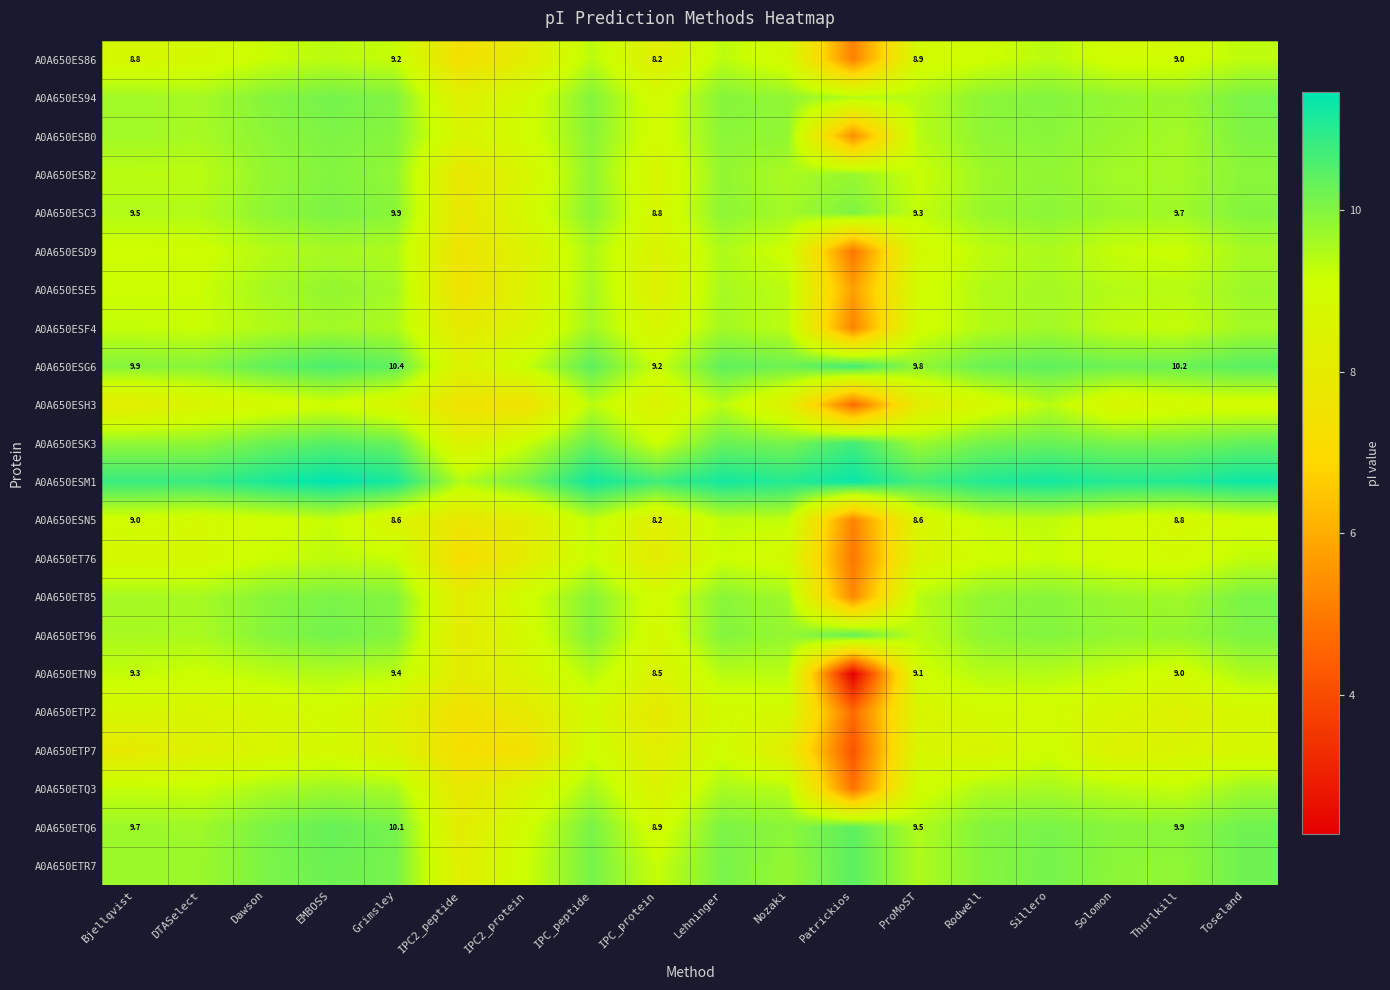

Which series has the largest total across all categories?

A0A650ESM1